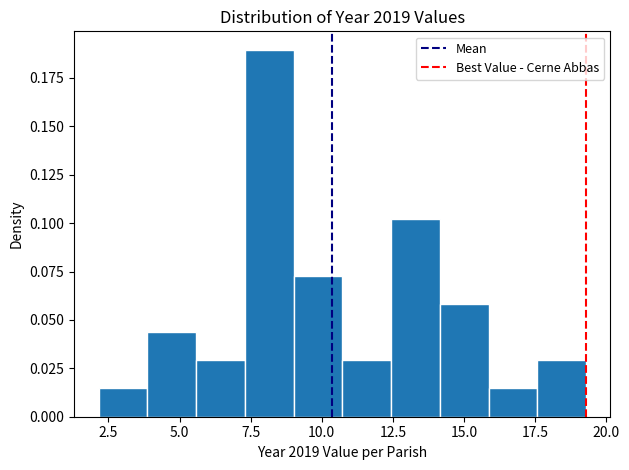

Around what value on the x-axis is the tallest bar? Give the approximate position of its centre, as read against the axis.

8.0